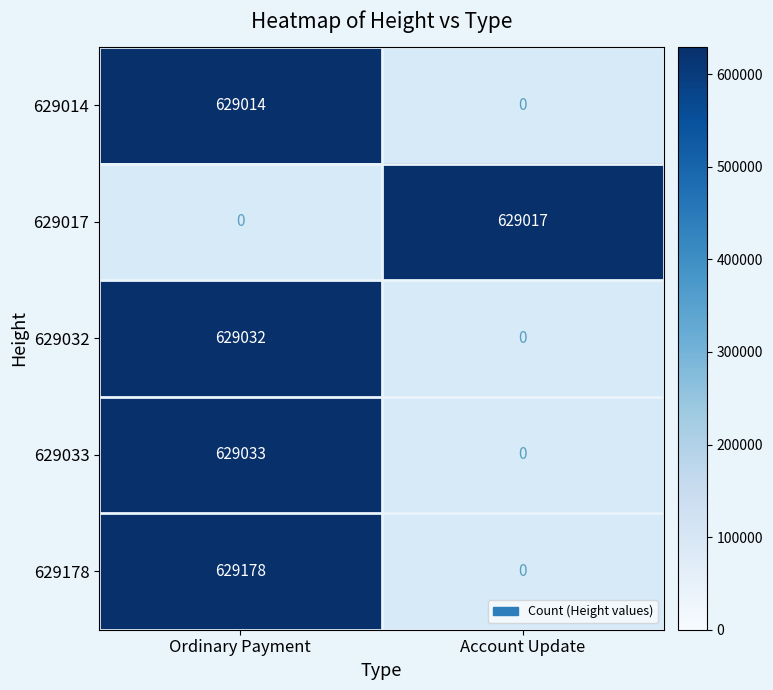

At which category does the chart reach its peak across all series?

Ordinary Payment